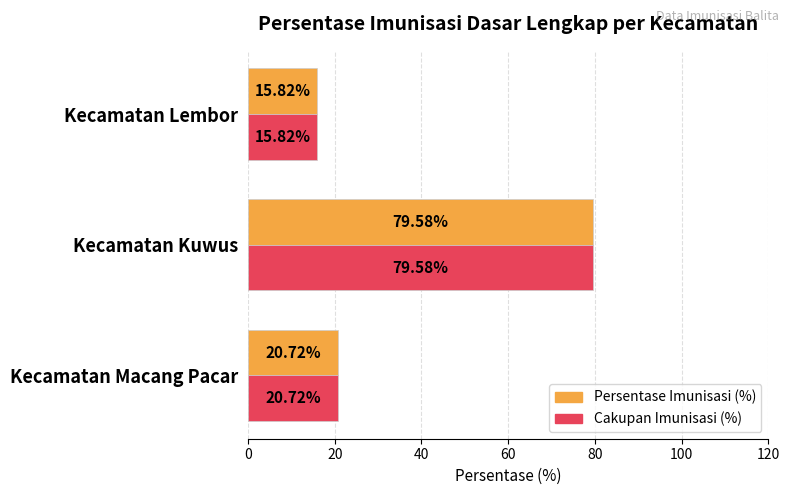

How many data points does each series have?

3